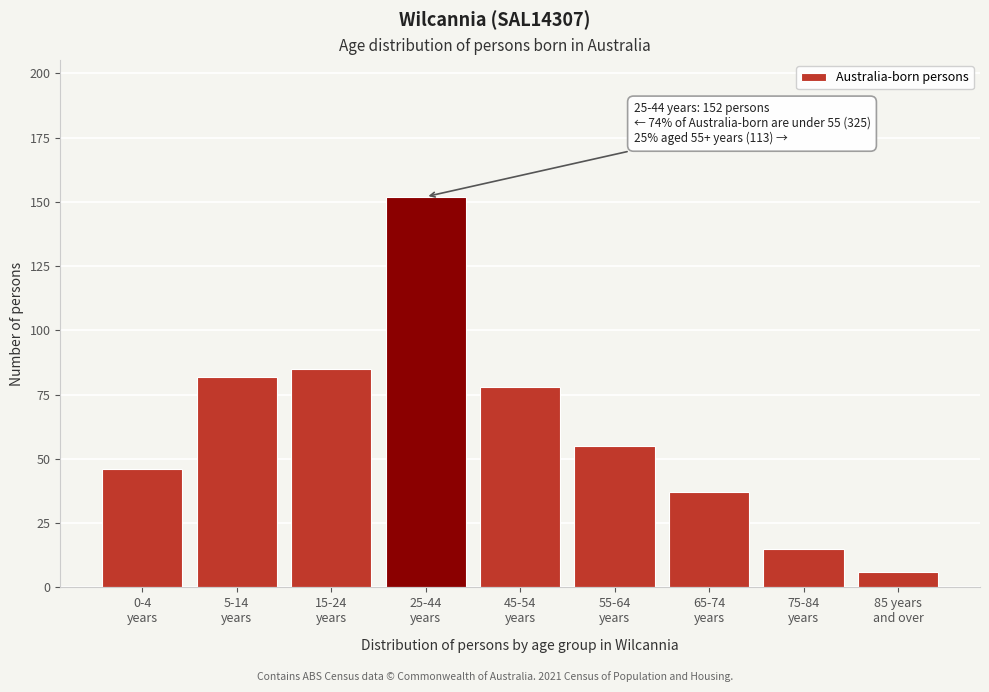

Reading right to left, list all the values displayed in this chart.

6	15	37	55	78	152	85	82	46